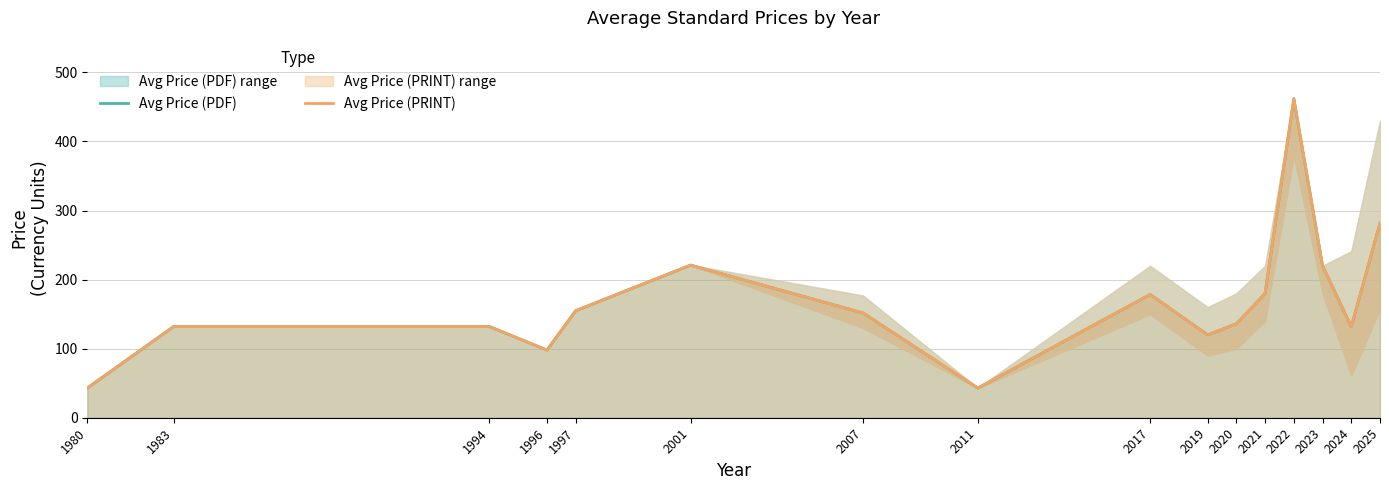

How many data points in Avg Price (PRINT) are above 151?

8